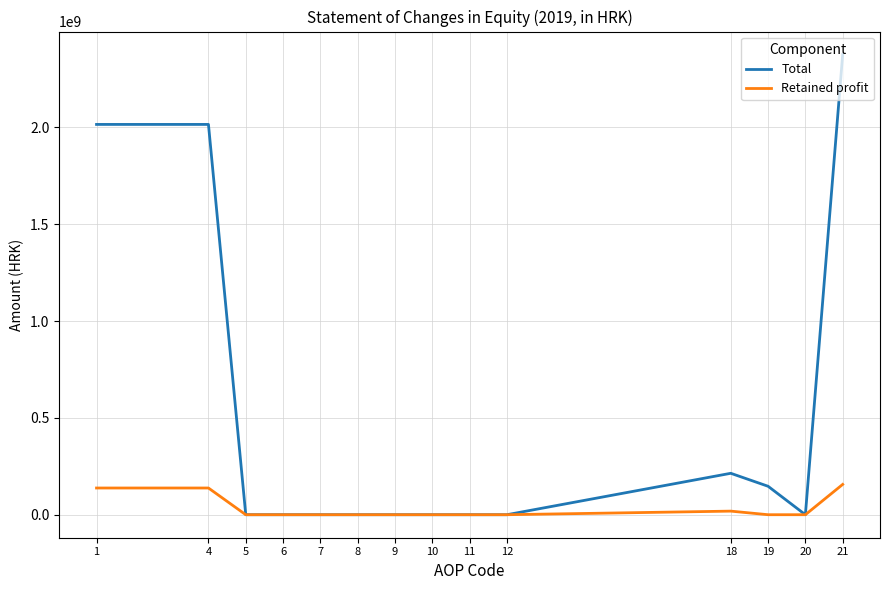

Is it true that Retained profit equals 0 at 7?

True